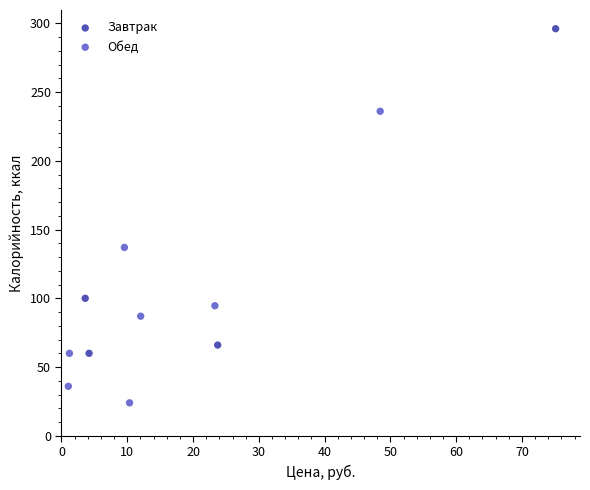

Which series reaches the minimum Y coordinate?

Обед